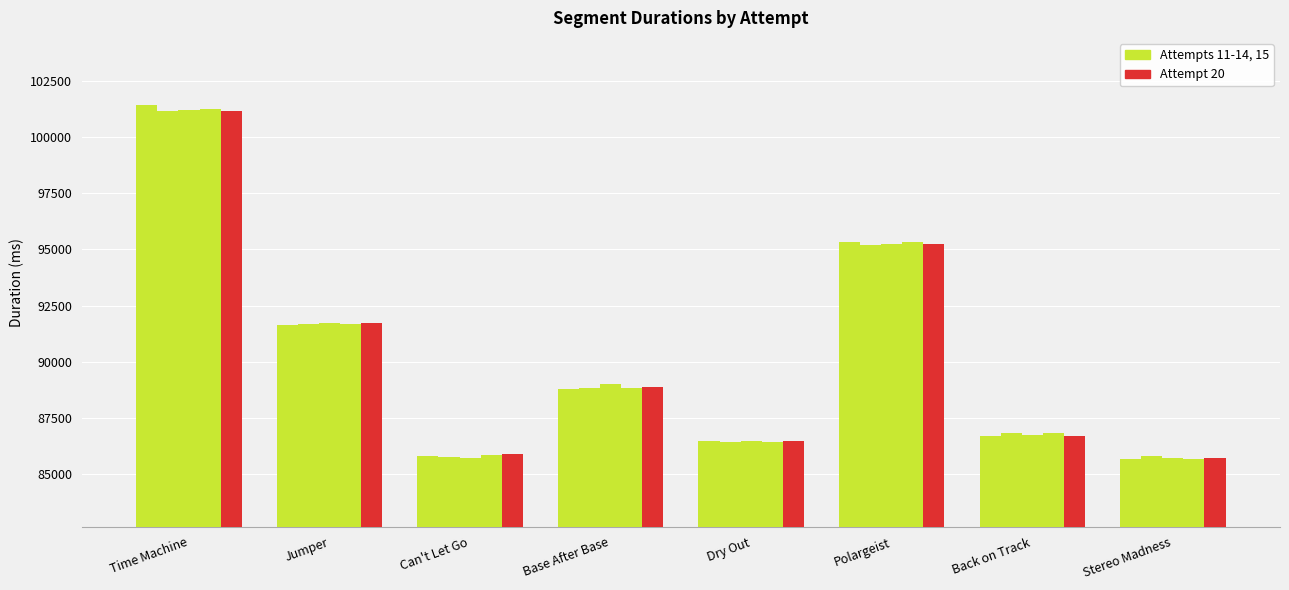

The value of Attempt #13 at Back on Track is 86748. True or false?

True